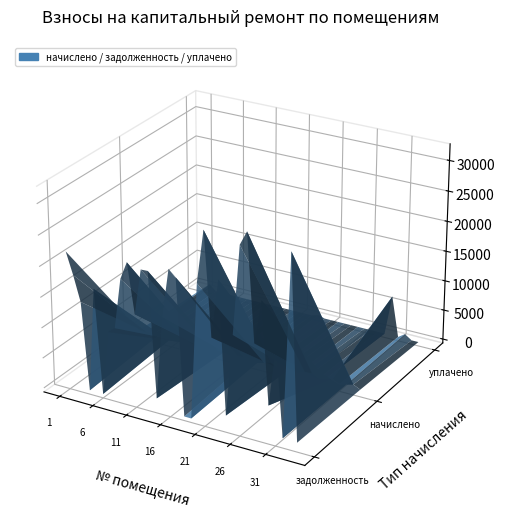

Reading left to right, what are all the values shown in this chart?

задолженность: 21970.1	18425.8	14330.6	0.0	17026.8	0.0	10584.0	11487.8	19749.9	22669.2	14630.0	22070.0	22119.8	1758.7	15329.3	23268.2	22219.8	12.3	0.1	22119.8	30708.2	14079.6	23559.4	2077.6	15379.0	29731.6	32031.9	14929.8	21970.1	5608.3	15329.3	935.7	30608.3	850.2
начислено: 781.4	793.9	509.7	792.1	605.6	827.6	520.4	786.8	788.5	806.3	520.4	785.0	786.8	806.3	545.2	827.6	790.3	833.0	491.9	786.8	1092.2	536.3	1058.5	1092.2	547.0	1072.7	1161.5	531.0	781.4	1088.7	545.2	781.4	1088.7	536.3
уплачено: 0.0	1000.0	0.0	0.0	0.0	0.0	0.0	0.0	0.0	0.0	0.0	0.0	0.0	0.0	0.0	0.0	0.0	0.0	319.3	0.0	0.0	0.0	0.0	0.0	0.0	0.0	0.0	0.0	0.0	6697.0	0.0	782.9	0.0	0.0